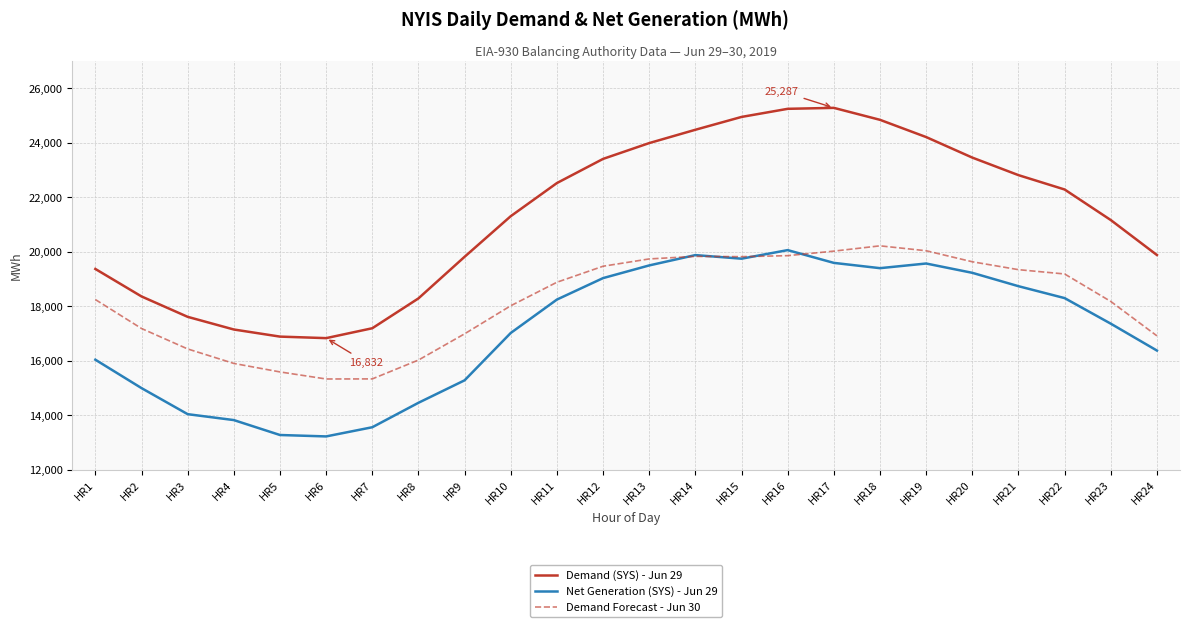

Which series ends up on top after the final intersection of Net Generation (SYS) - Jun 29 and Demand Forecast - Jun 30?

Demand Forecast - Jun 30